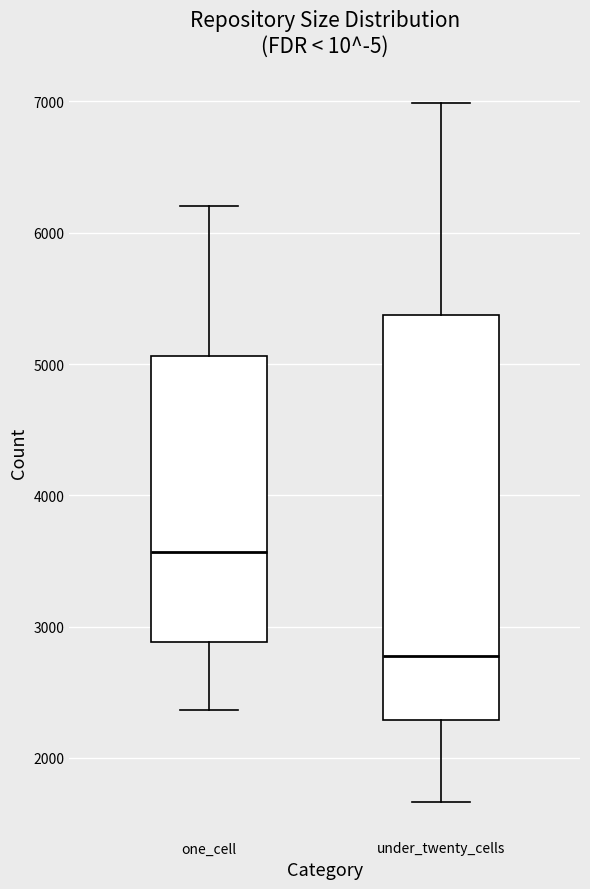

Comparing the boxes themselves (not the whiskers), which one is the tallest?

under_twenty_cells